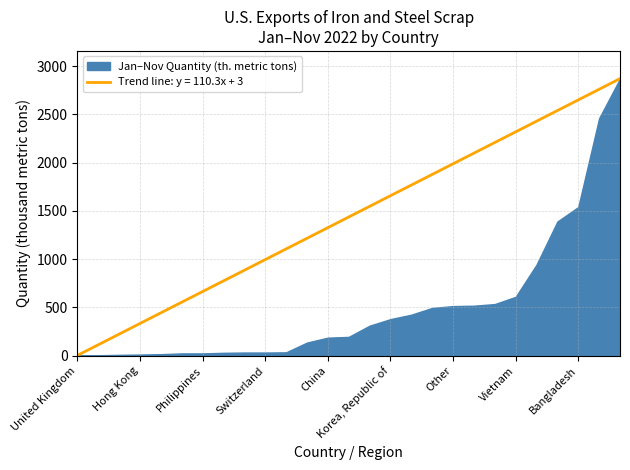

What is the sum of all values?

13732